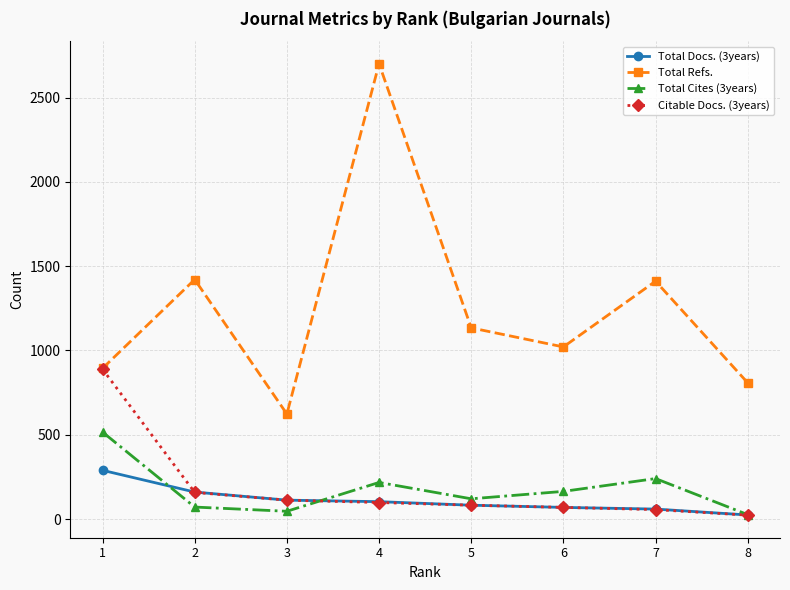

What is the value of the Total Refs. point at the 5th from the left?

1134